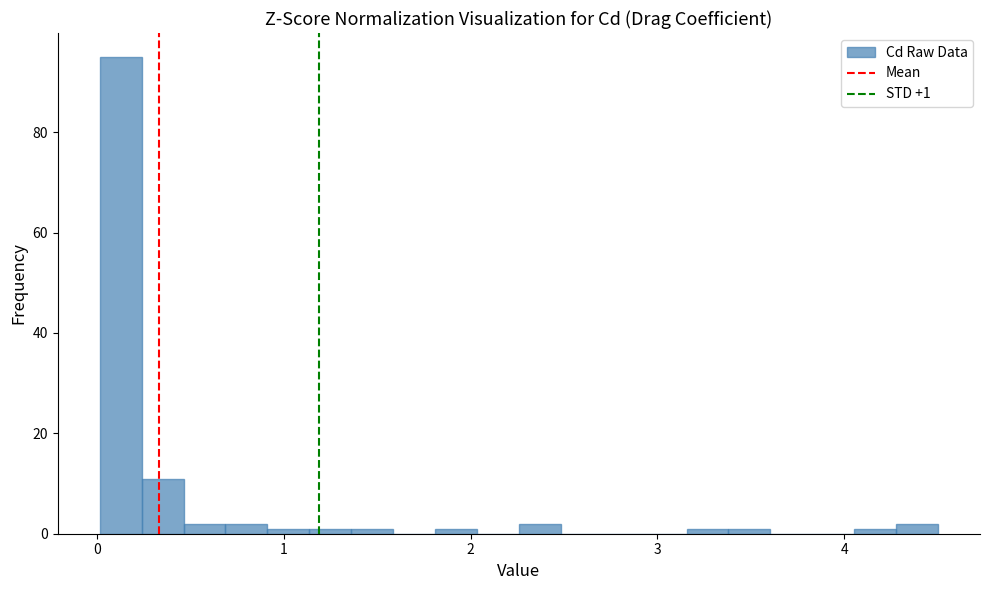

Read against the x-axis, roughly where is the centre of the tallest bar?

0.1